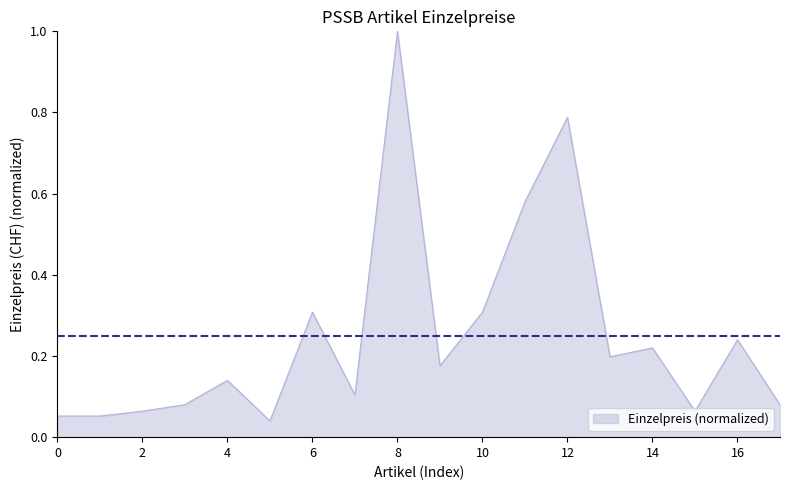

What is the maximum value shown in the chart?

1.0